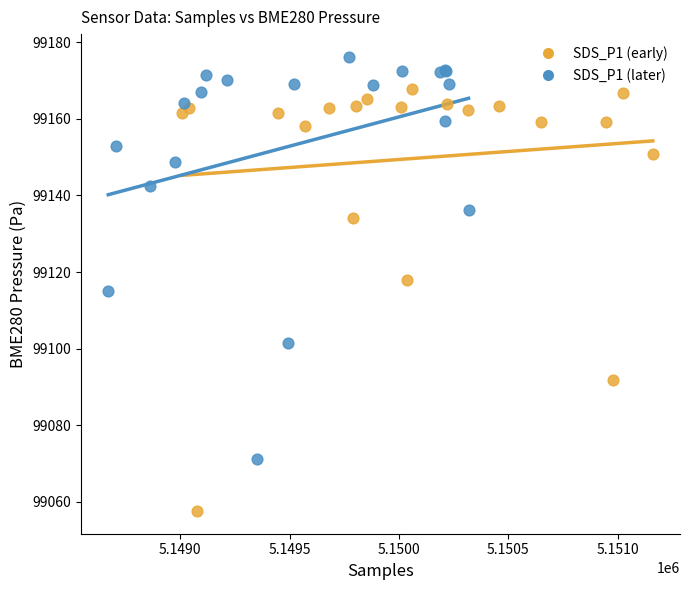

Which series reaches the maximum Y coordinate?

SDS_P1 (later)